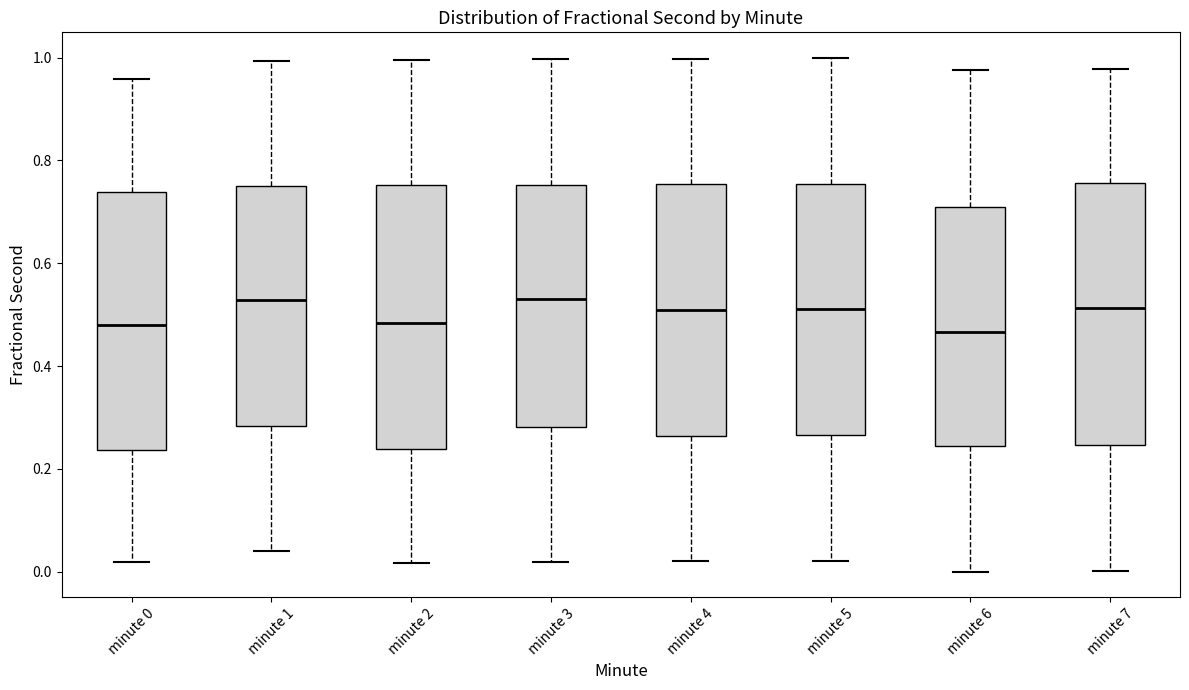

Where does the upper whisker of the box for minute 4 end on the y-axis? The values are not printed on the chart, so give them approximately, as read against the axis.

1.00